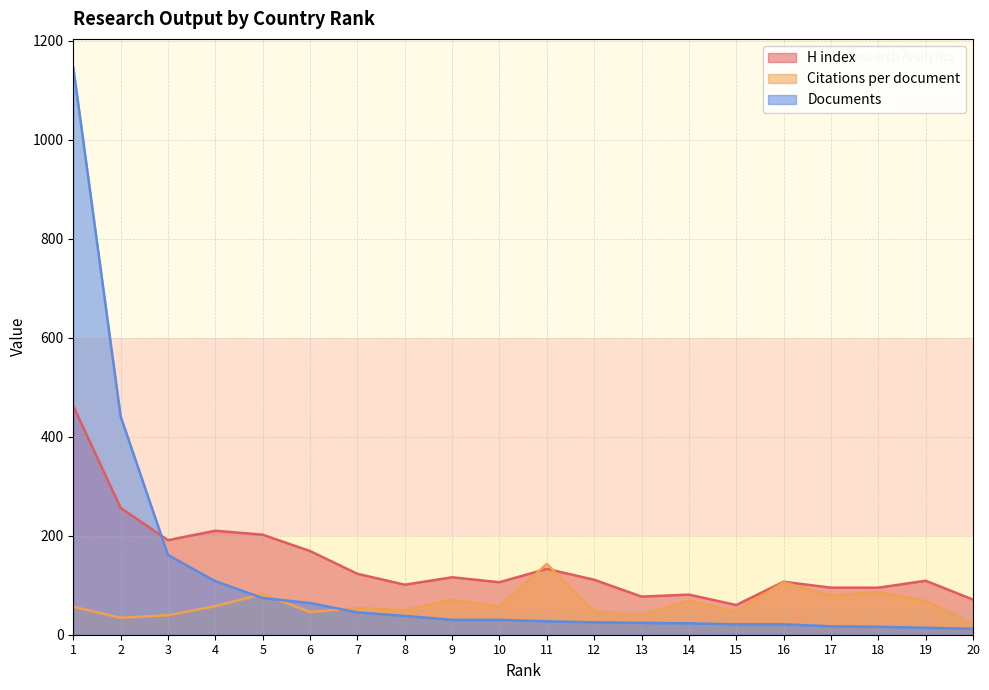

True or false: Citations per document has more than 0 points higher than both neighbors.

True